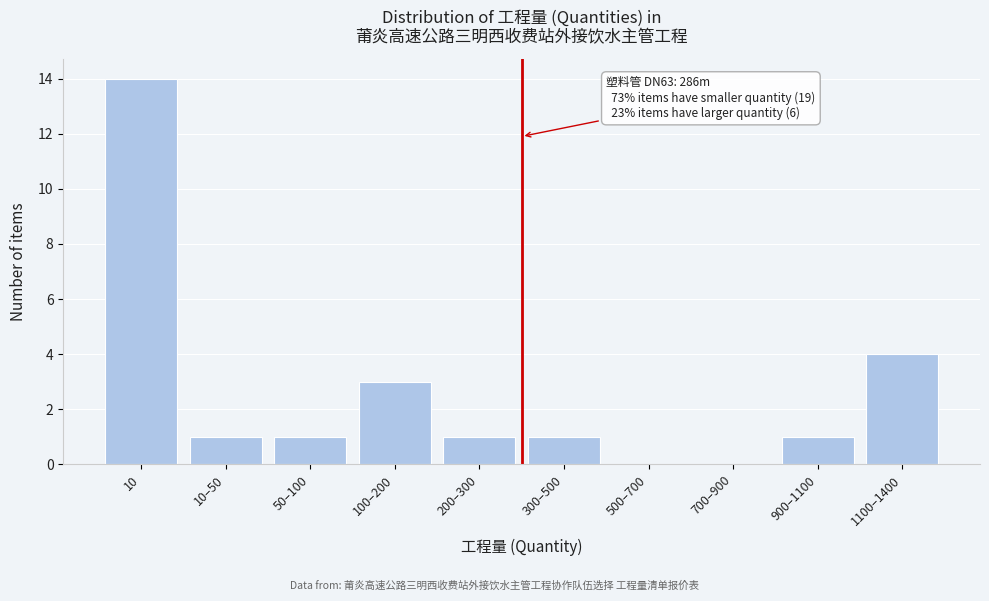

Reading left to right, extract all data points from this chart.

10=14	10–50=1	50–100=1	100–200=3	200–300=1	300–500=1	500–700=0	700–900=0	900–1100=1	1100–1400=4